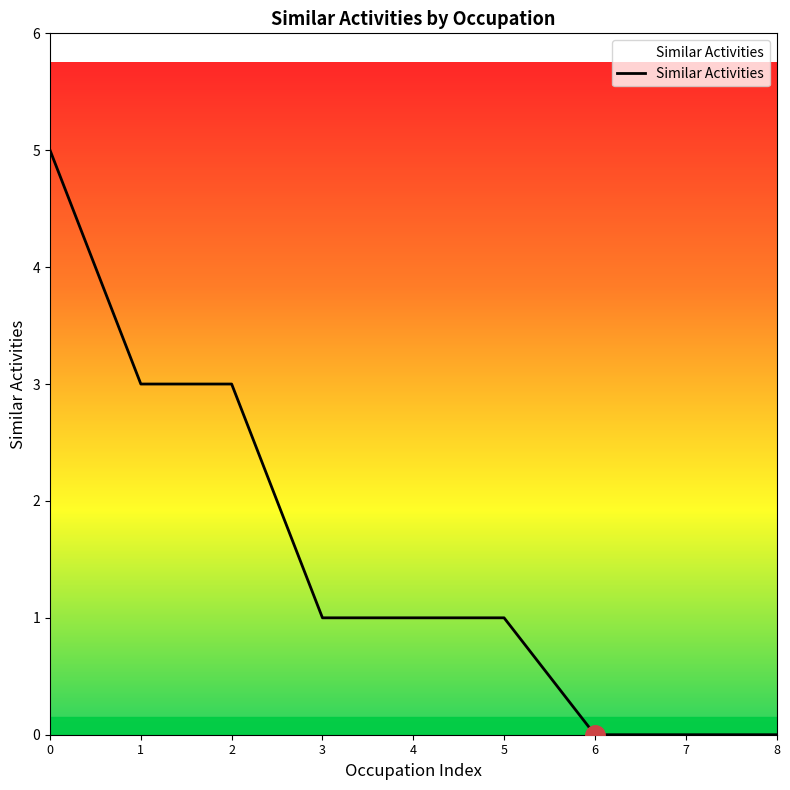

What is the sum of all values?

14